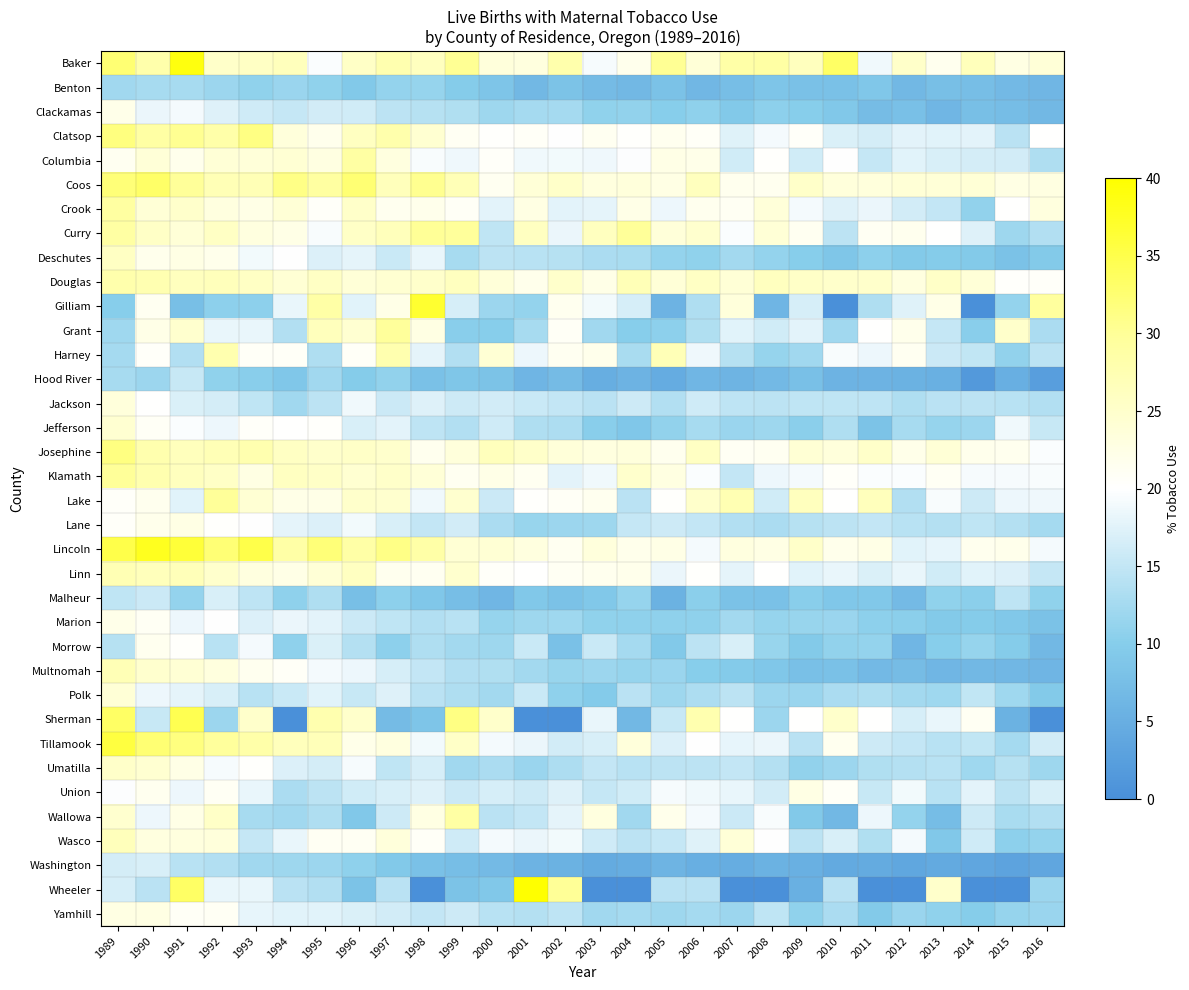

Between 1998 and 2013, which series saw the biggest shift?

Wheeler